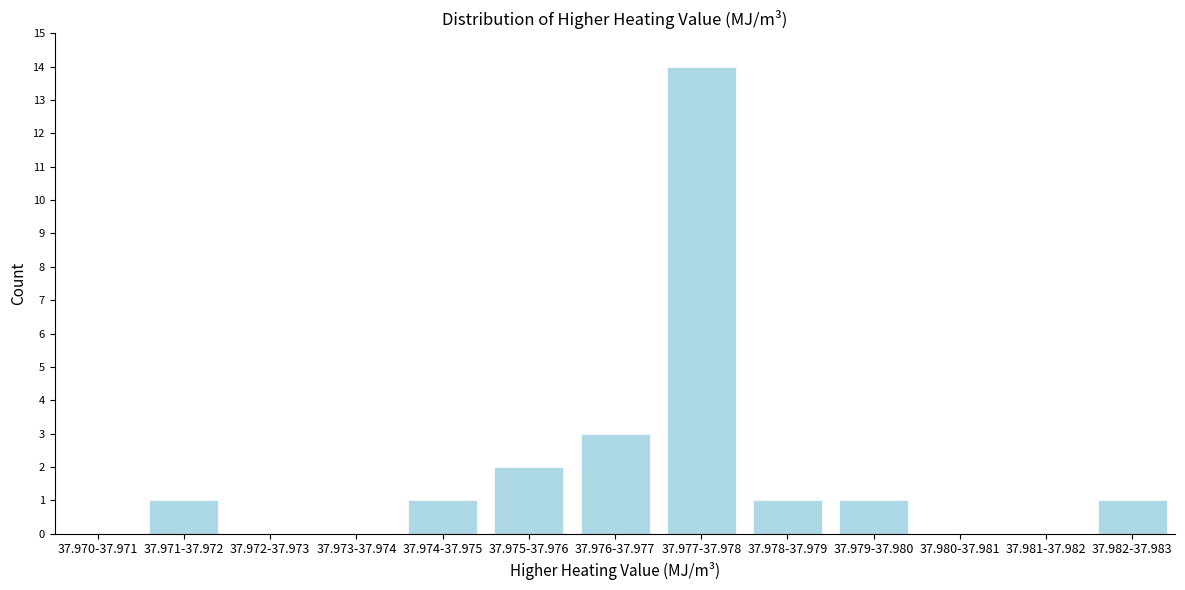

Reading left to right, what are all the values shown in this chart?

37.970-37.971=0	37.971-37.972=1	37.972-37.973=0	37.973-37.974=0	37.974-37.975=1	37.975-37.976=2	37.976-37.977=3	37.977-37.978=14	37.978-37.979=1	37.979-37.980=1	37.980-37.981=0	37.981-37.982=0	37.982-37.983=1